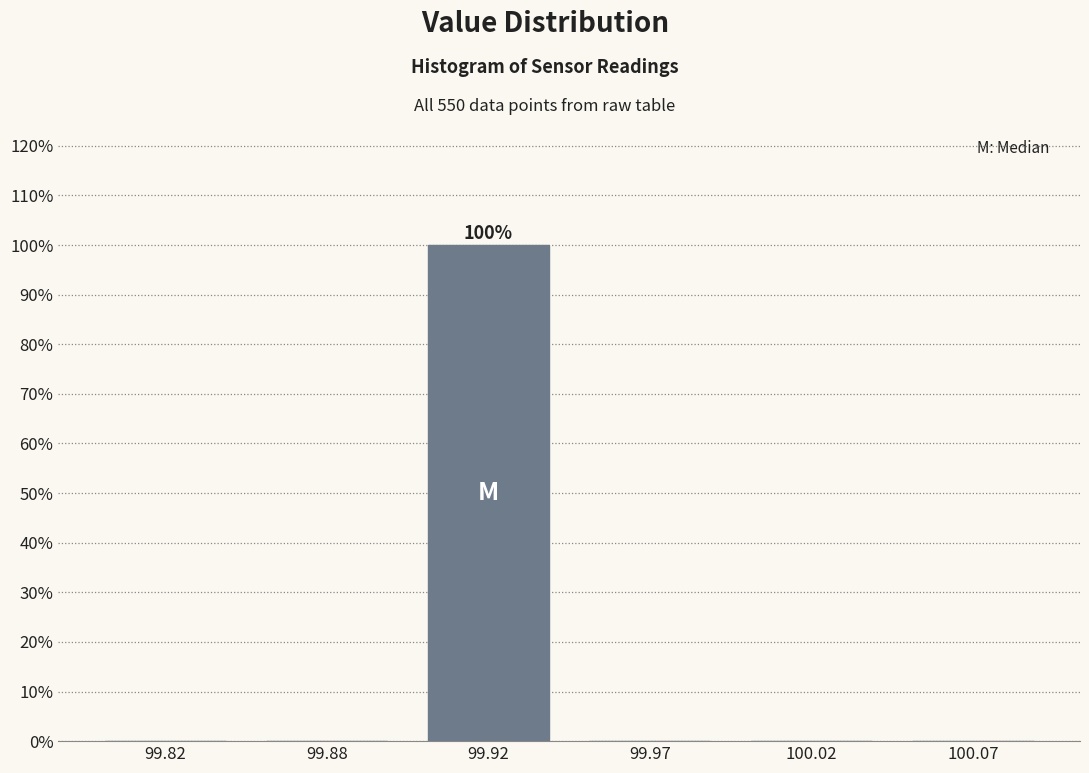

Reading left to right, what are all the values shown in this chart?

99.82=0	99.88=0	99.92=100	99.97=0	100.02=0	100.07=0